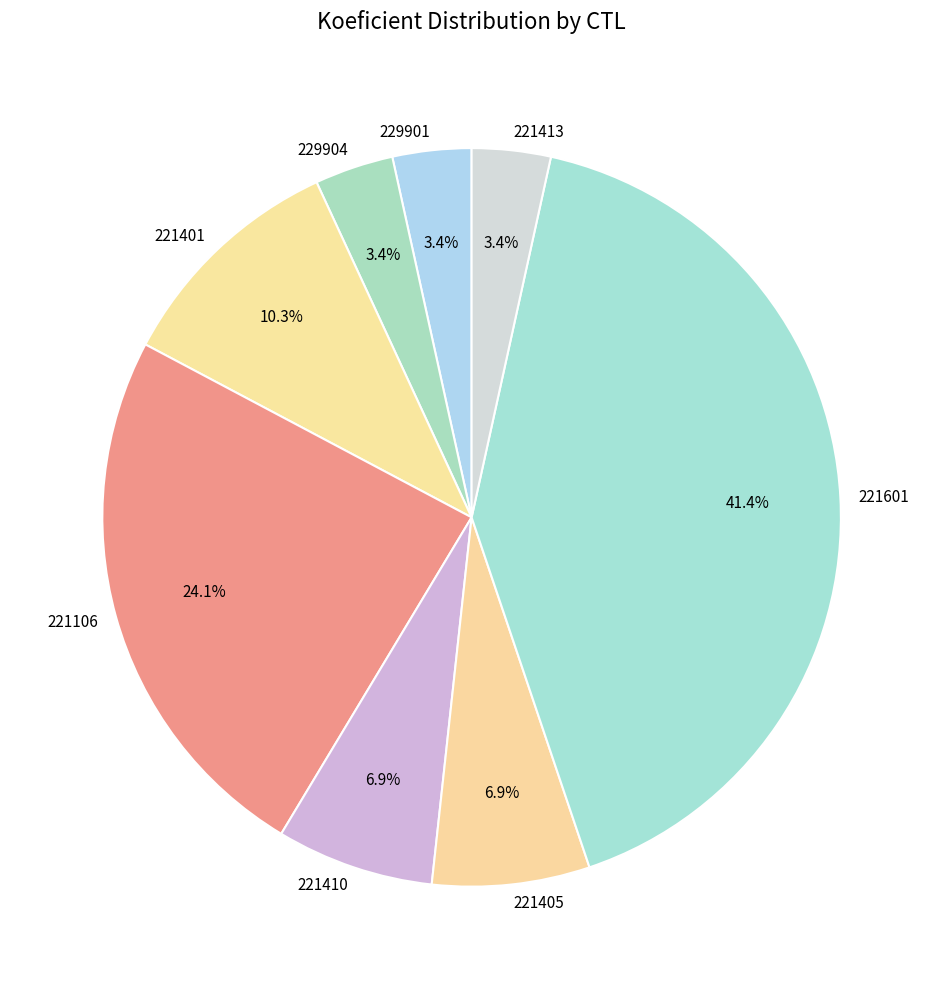

To the nearest percent, what portion does 221106 represent?

24%